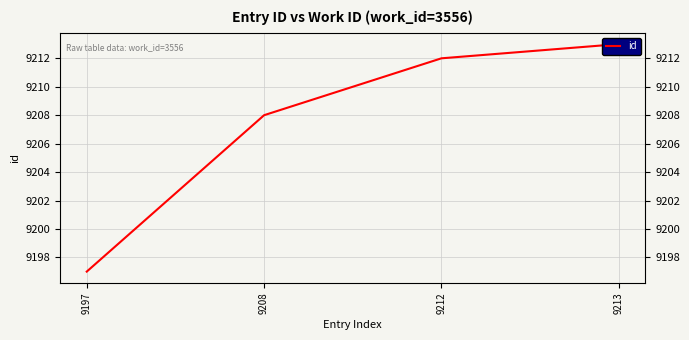

Reading left to right, transcribe all the data shown in this chart.

9197=9197	9208=9208	9212=9212	9213=9213